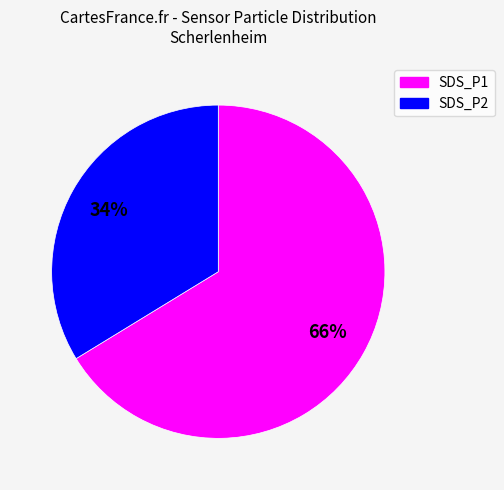

Approximately how many times larger is the value at SDS_P2 compared to SDS_P1?

0.5